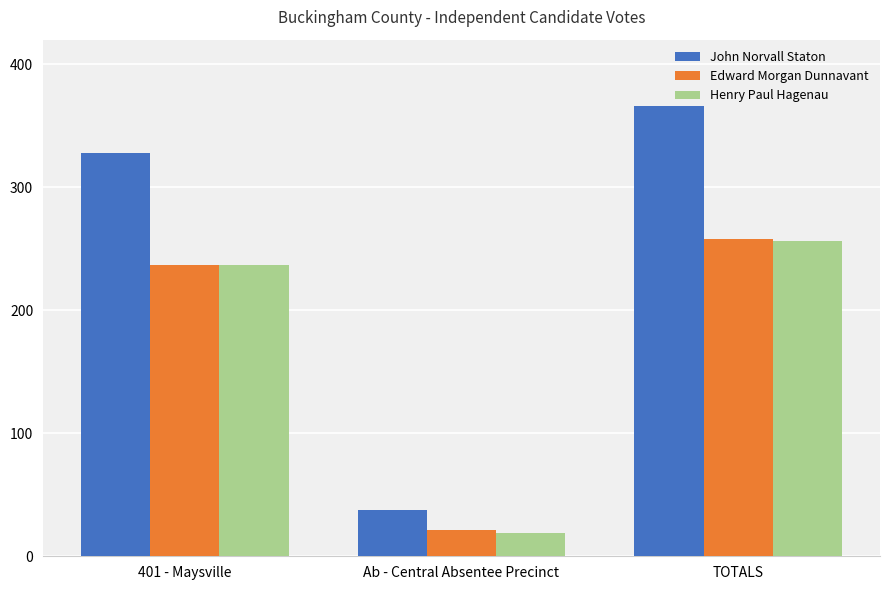

List the labels in order of John Norvall Staton value, smallest first.

Ab - Central Absentee Precinct, 401 - Maysville, TOTALS